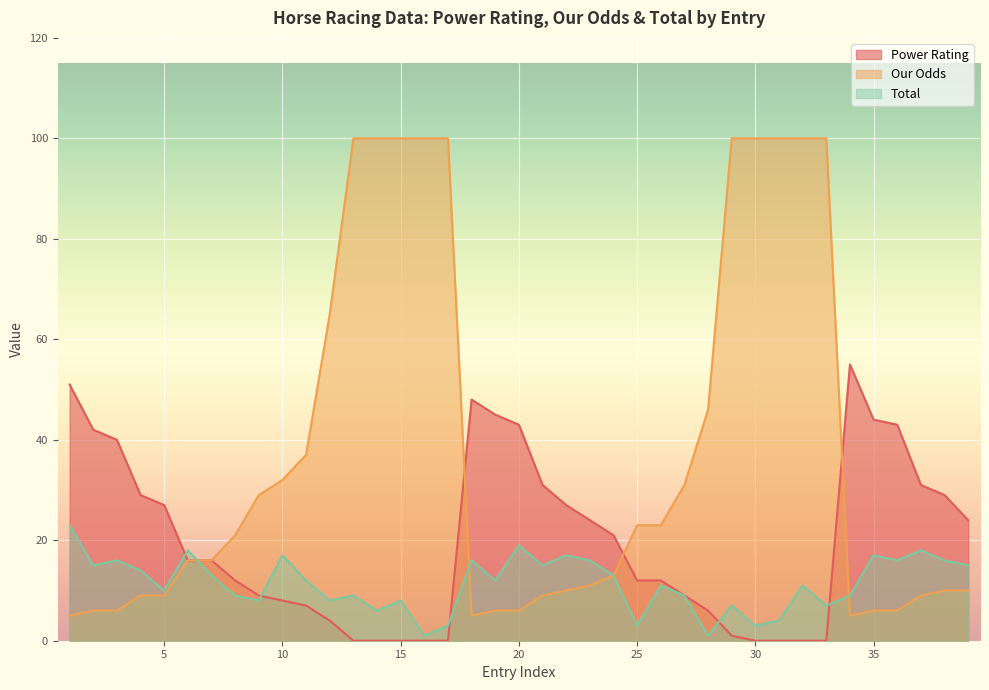

The value of Total at 4 is 24. True or false?

False